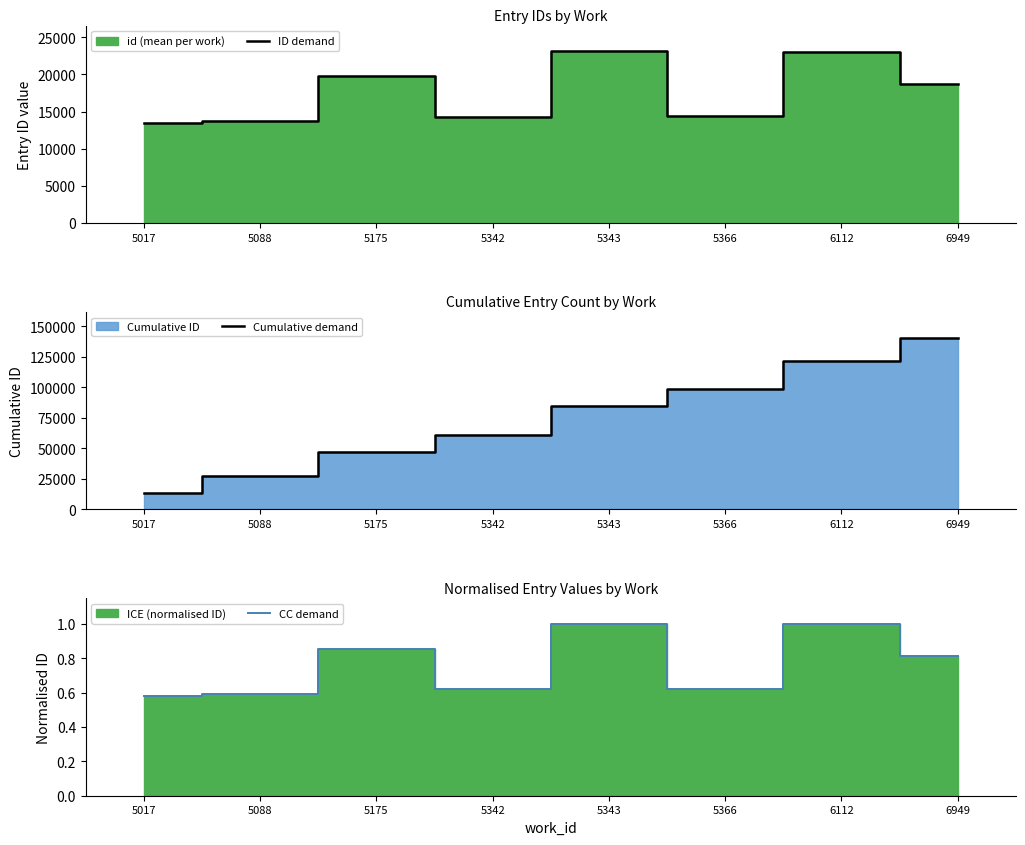

List the series in order of their peak value, lowest first.

CC demand, ID demand, Cumulative demand